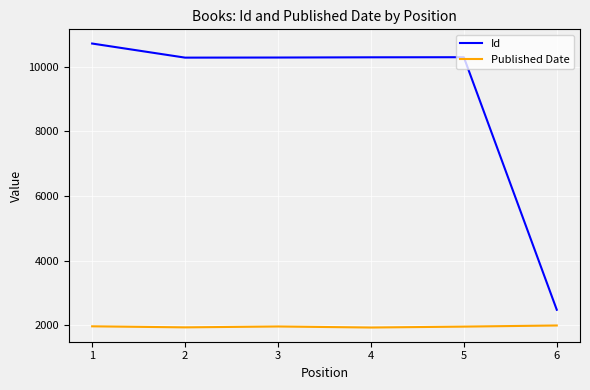

The value of Published Date at 4 is 1934. True or false?

True